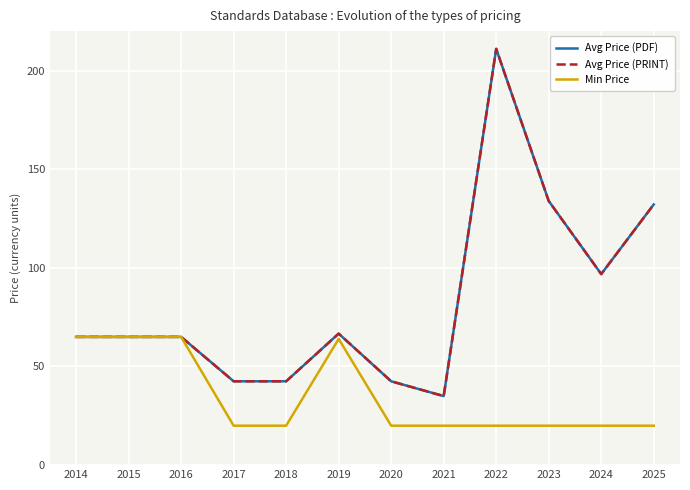

What is the sum of all Min Price values?

419.0